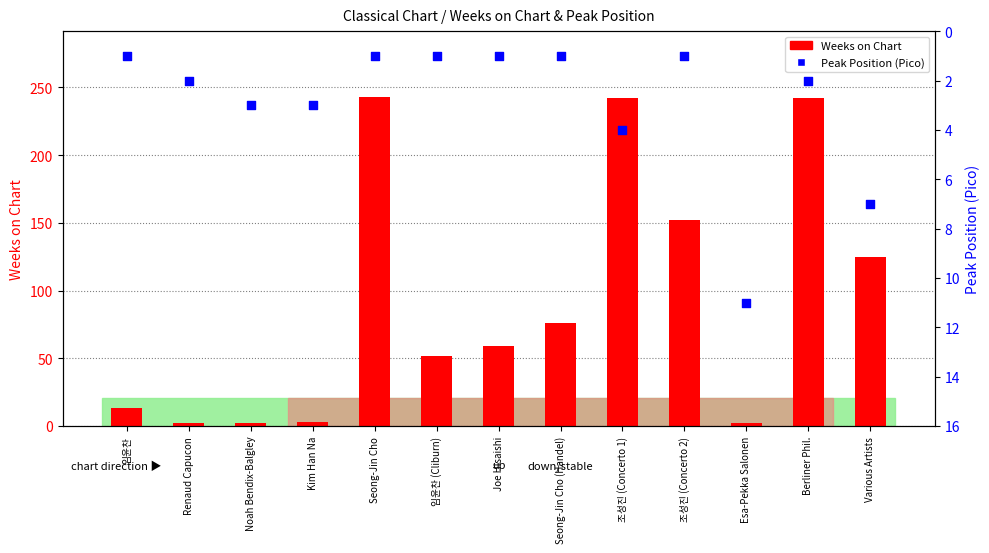

Which series has the widest spread of Y values?

Weeks on Chart